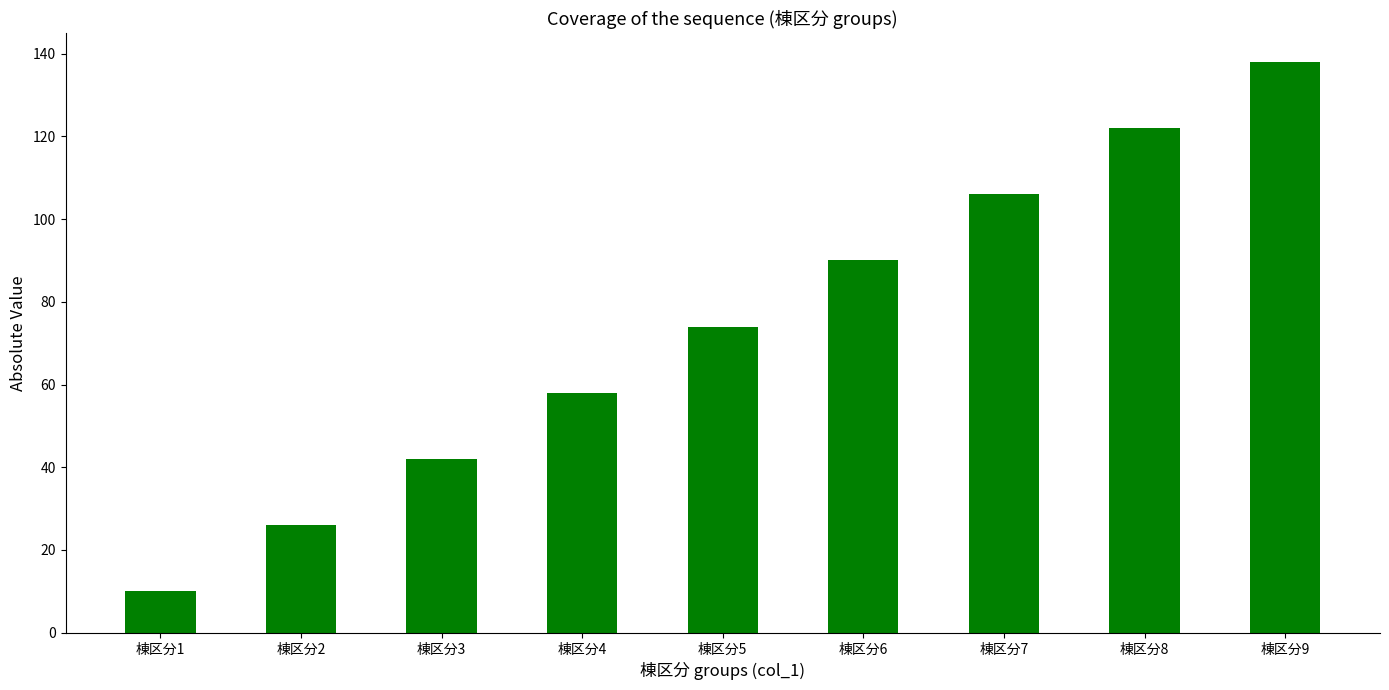

Which label corresponds to the smallest value in the chart?

棟区分1